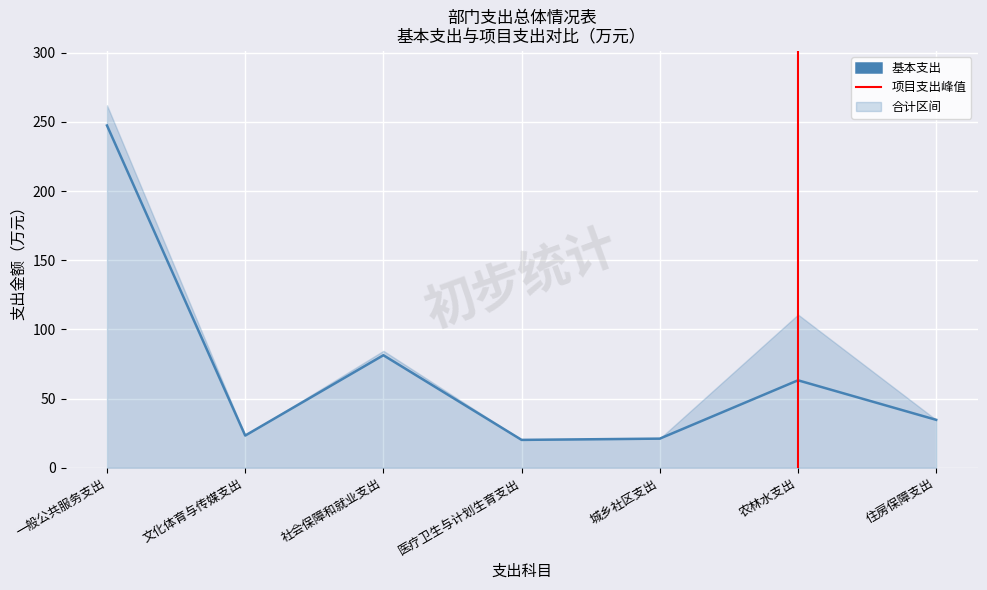

Reading left to right, list all the values displayed in this chart.

一般公共服务支出=247.4	文化体育与传媒支出=23.2	社会保障和就业支出=81.3	医疗卫生与计划生育支出=20.1	城乡社区支出=21.0	农林水支出=63.2	住房保障支出=34.6